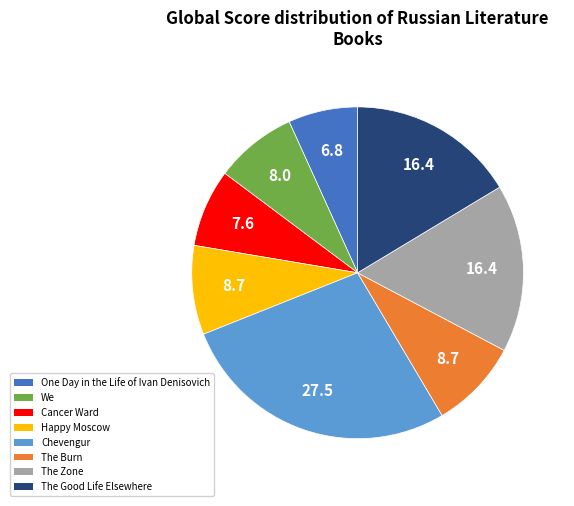

Is there a majority slice in this chart?

No